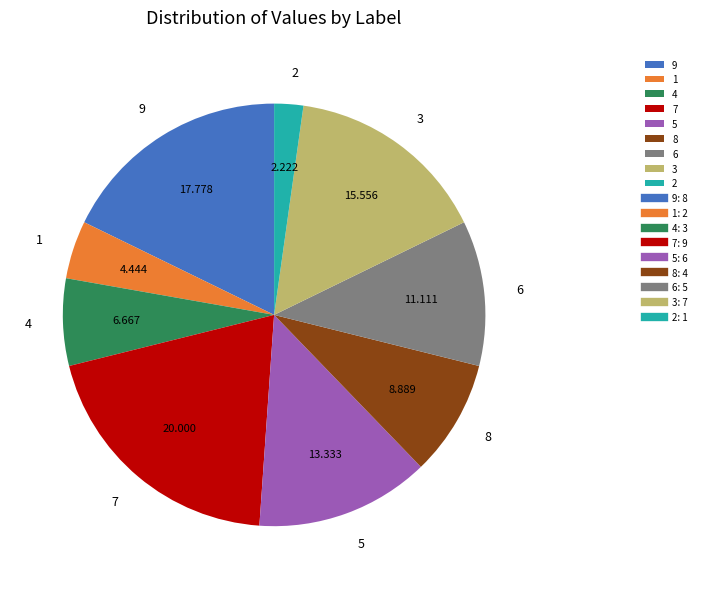

The 7 slice represents 14% of the pie. True or false?

False